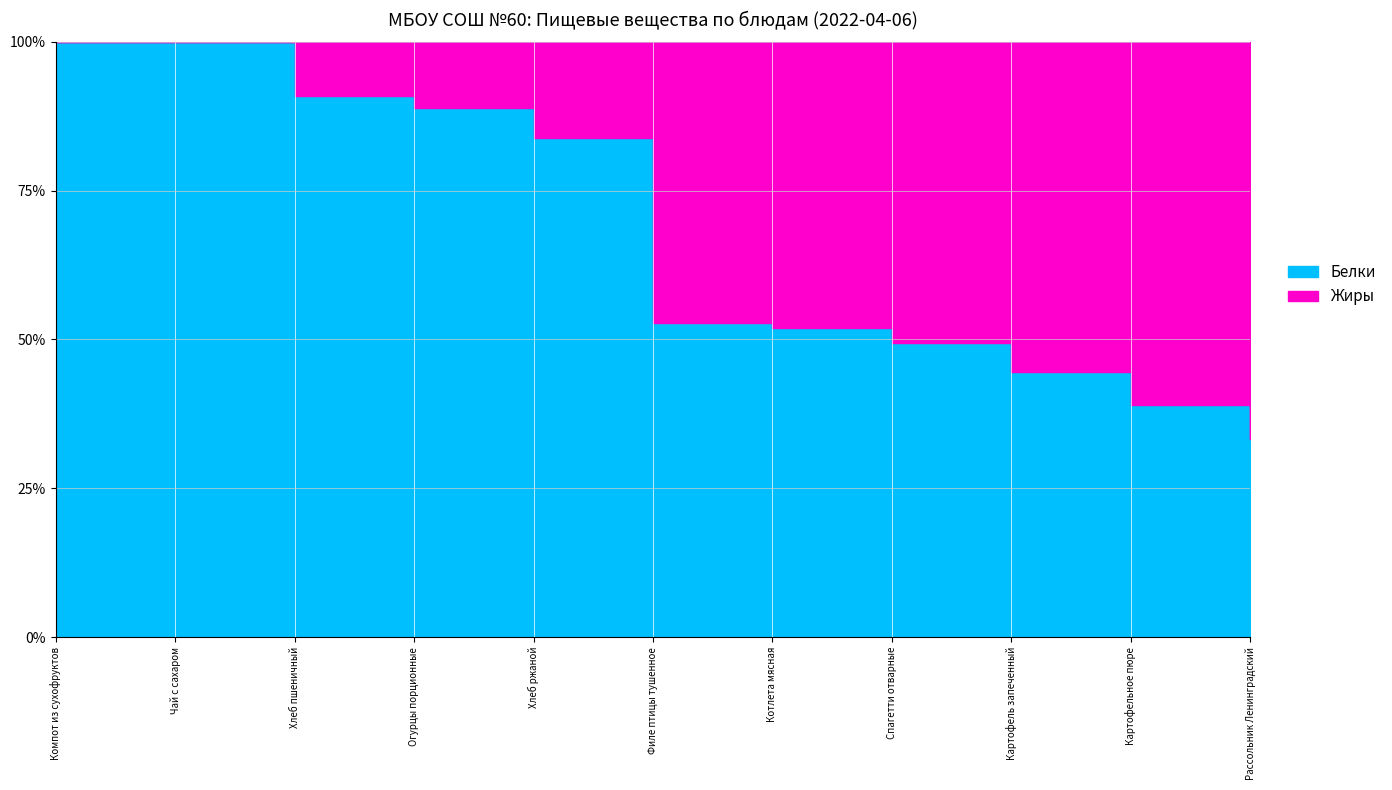

True or false: Жиры and Белки intersect in this chart.

True